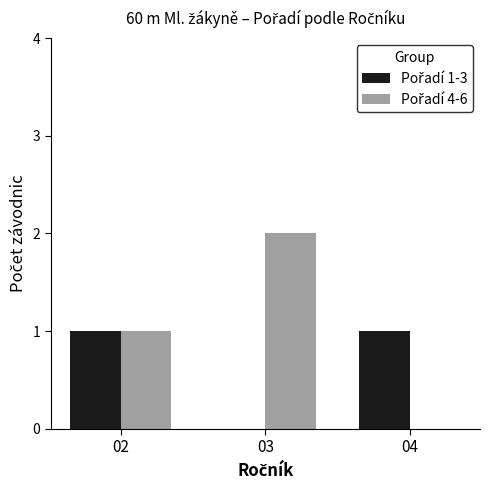

Which category has the highest value across all series?

03